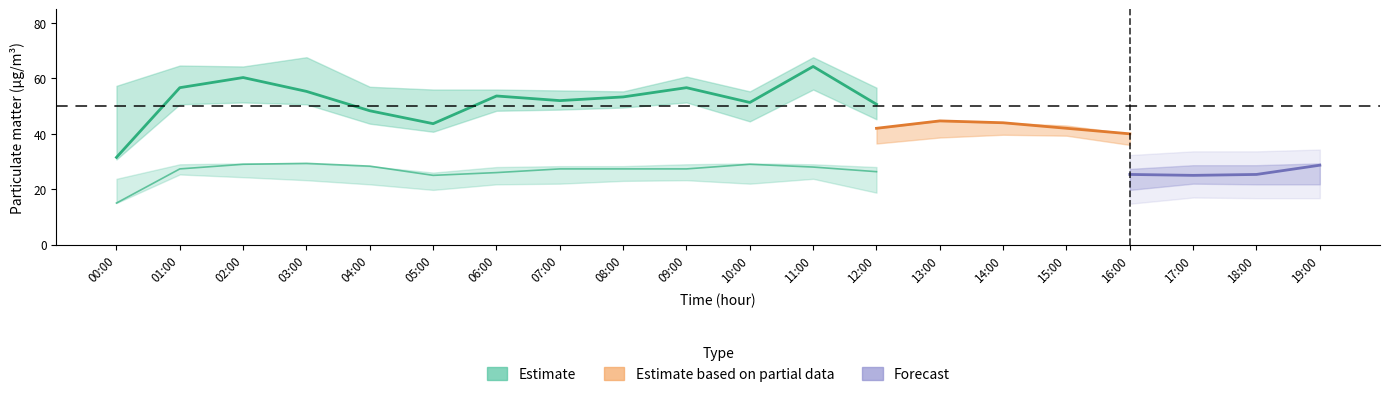

The P0 series shows 29.3 at 03:00. True or false?

True